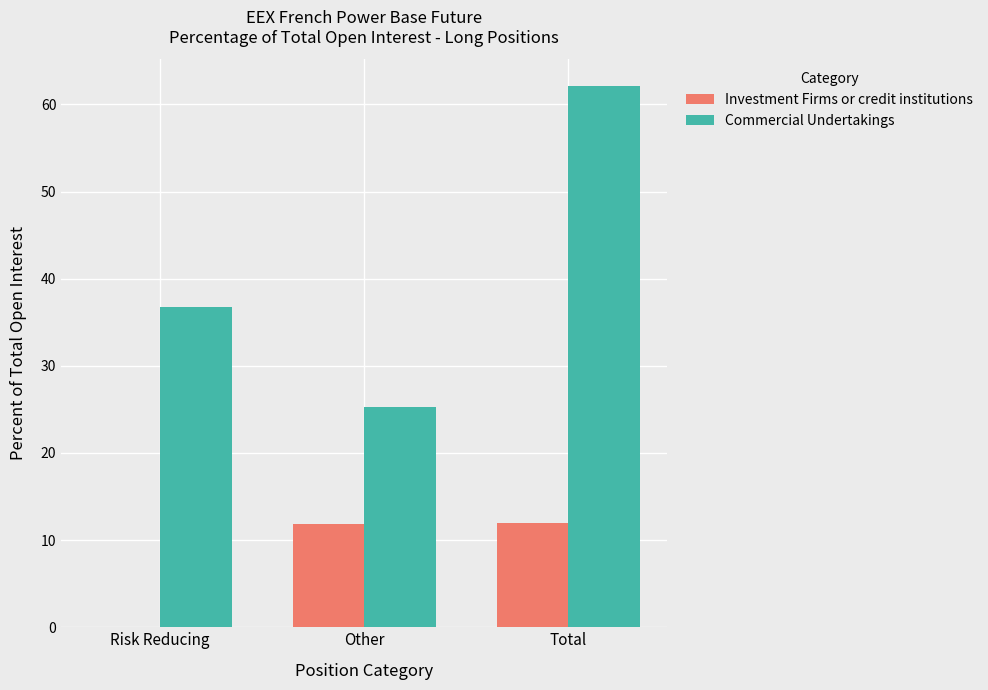

Are the bars horizontal?

No